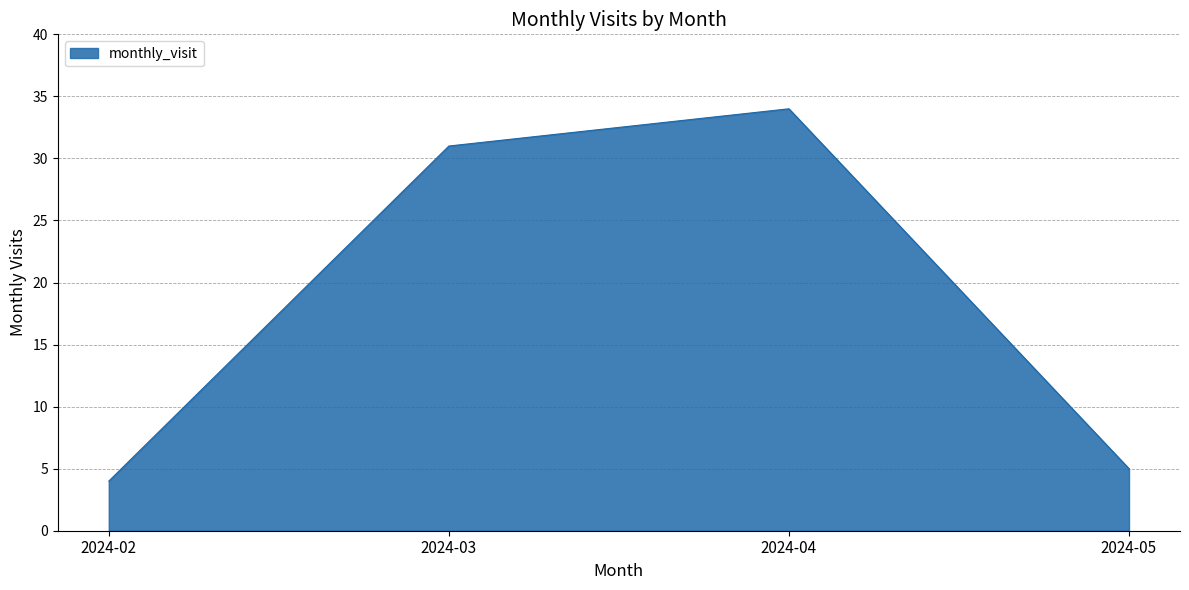

How many categories are shown in the chart?

4